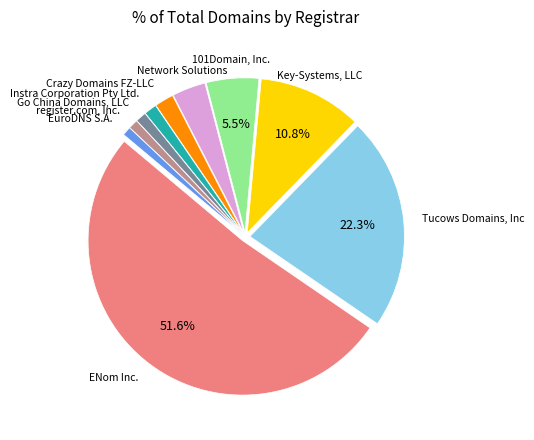

Does any single category account for the majority?

Yes